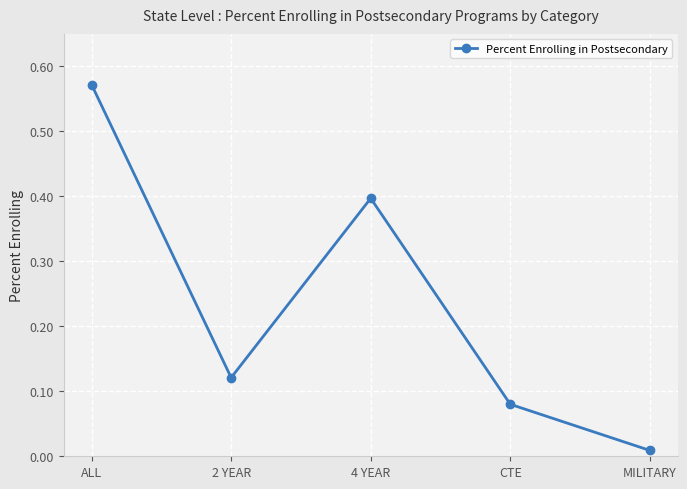

True or false: the data has more than 1 interior local peaks.

False